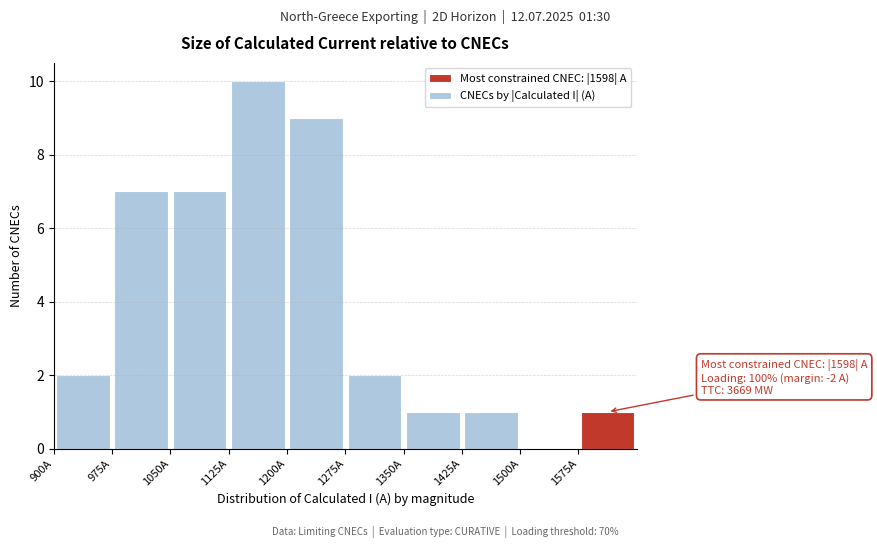

Over which range of the x-axis is the bar tallest?

1125 to 1200